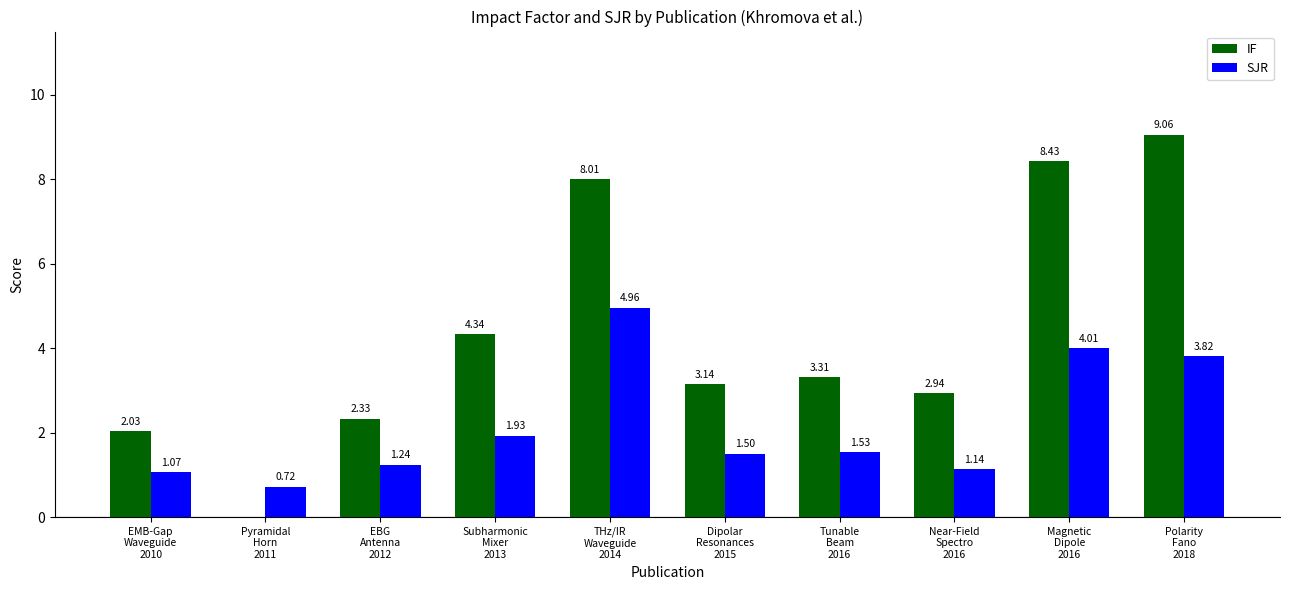

At which category is the sum across all series the highest?

THz/IR
Waveguide
2014